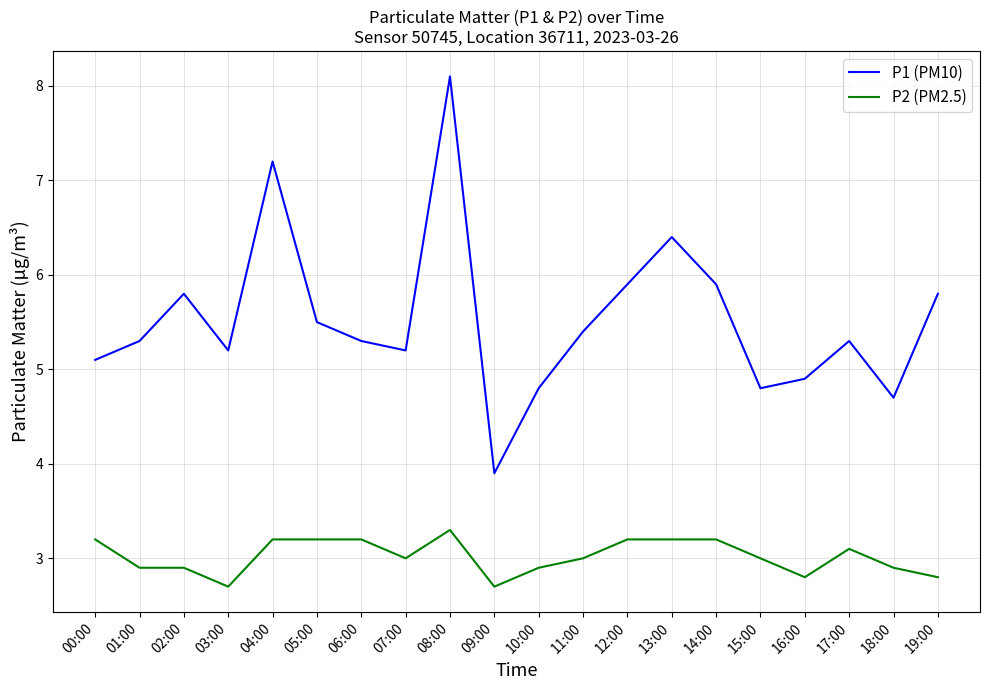

Where does the P1 (PM10) series first go above 5?

00:00